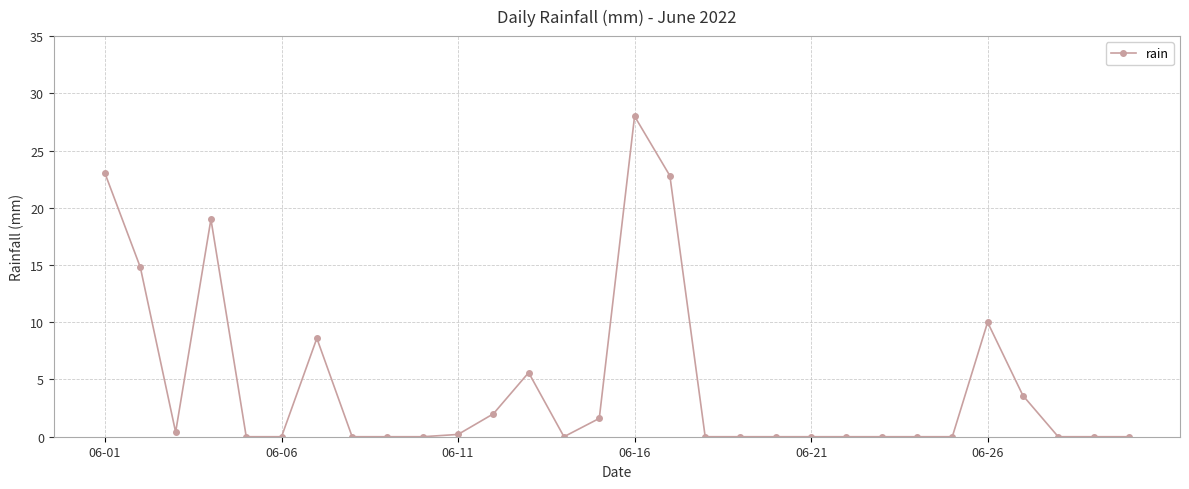

What is the maximum value shown in the chart?

28.0